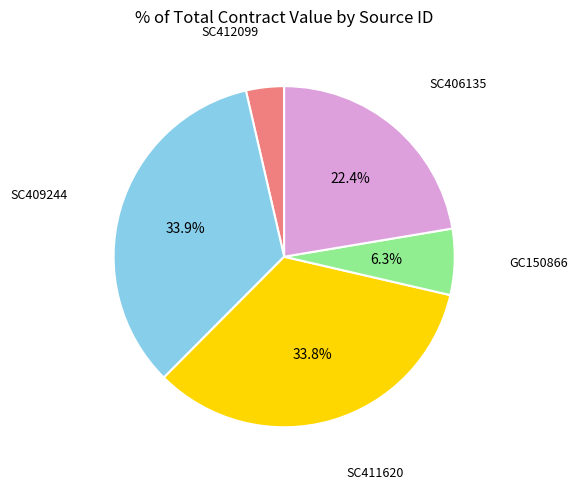

Does any single category account for the majority?

No